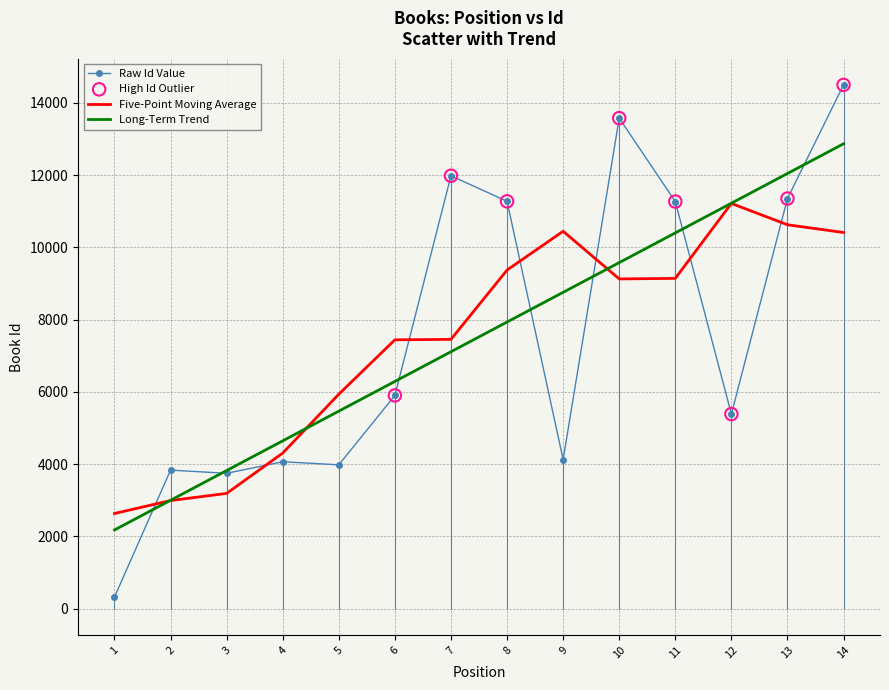

At which category is the sum across all series the highest?

14